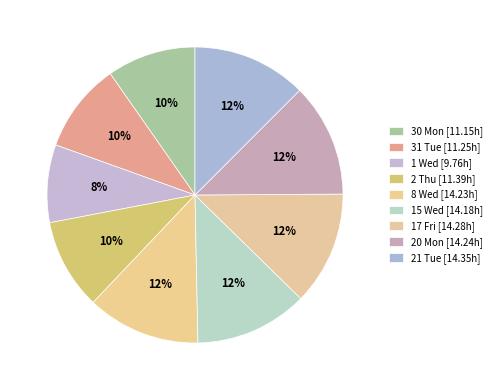

True or false: 15 Wed accounts for 12% of the total.

True